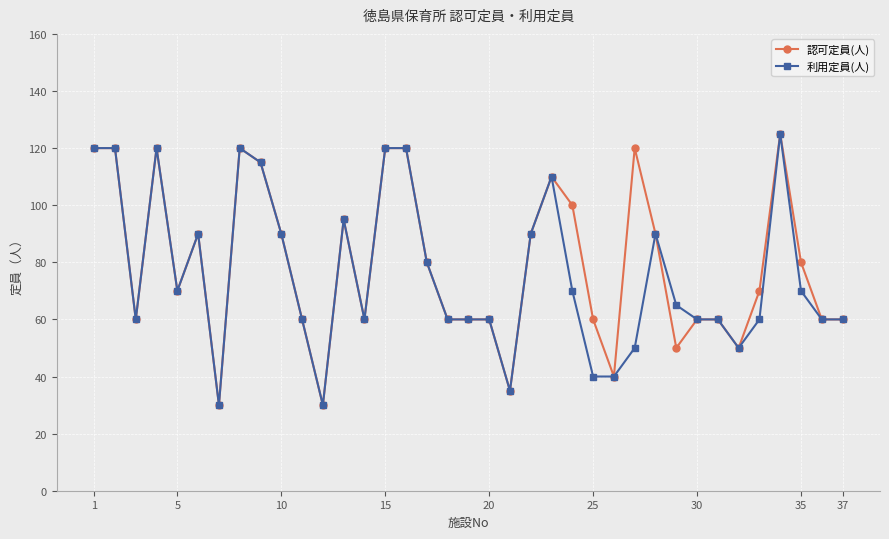

What is the value of the 認可定員(人) point at the 2nd from the left?

120